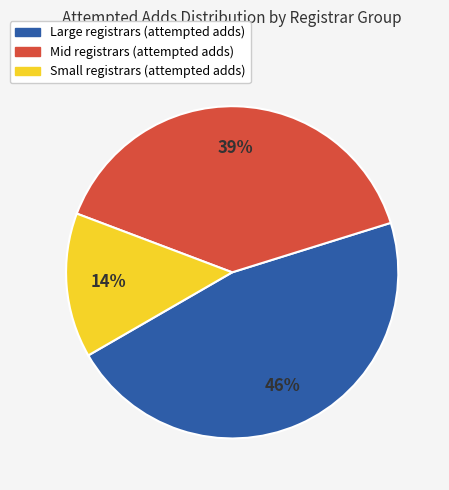

Does any single category account for the majority?

No